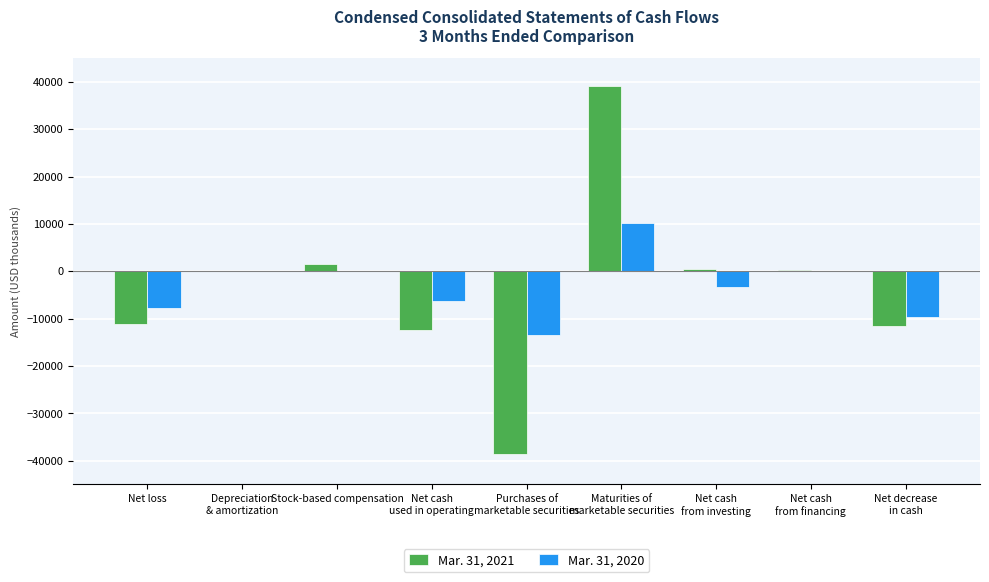

How many data points in Mar. 31, 2020 are above -3408?

4